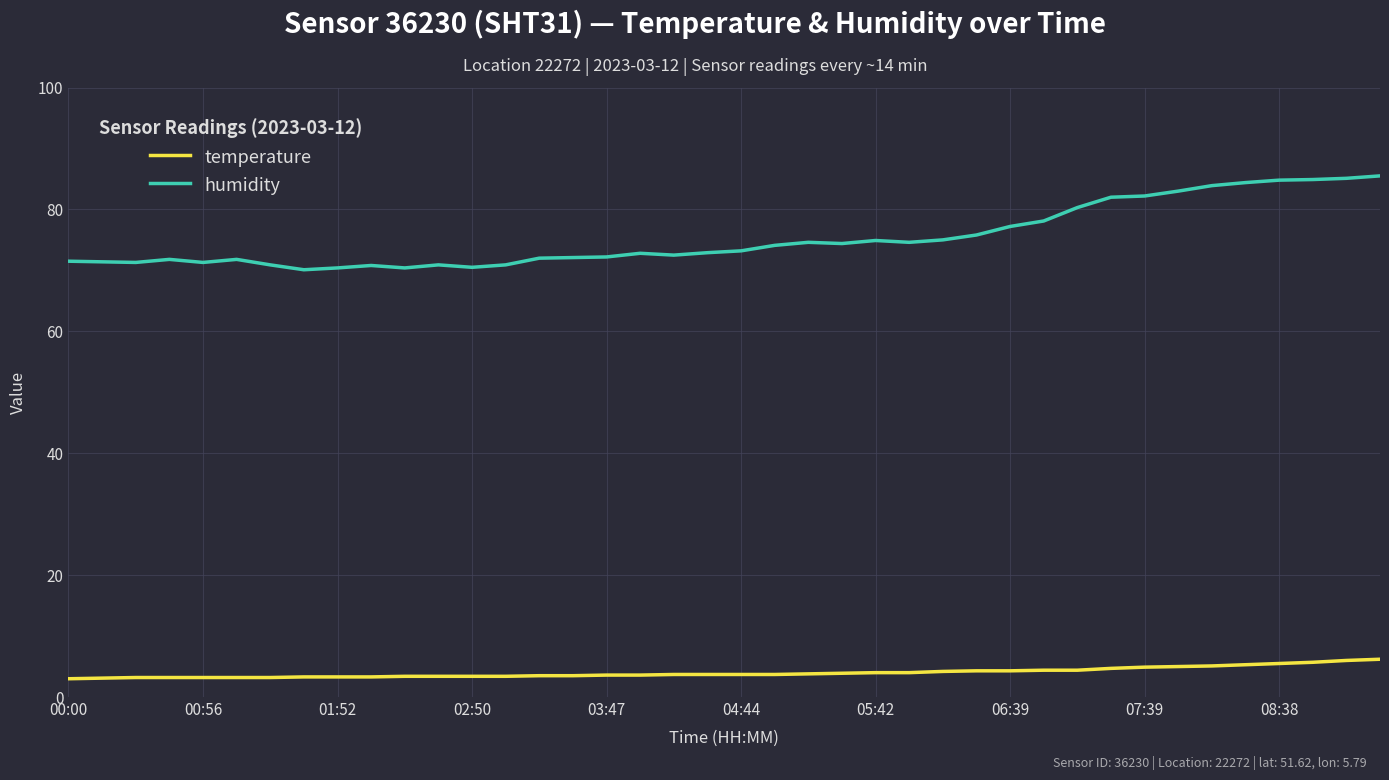

Rank the series by their average value, from highest to lowest.

humidity, temperature